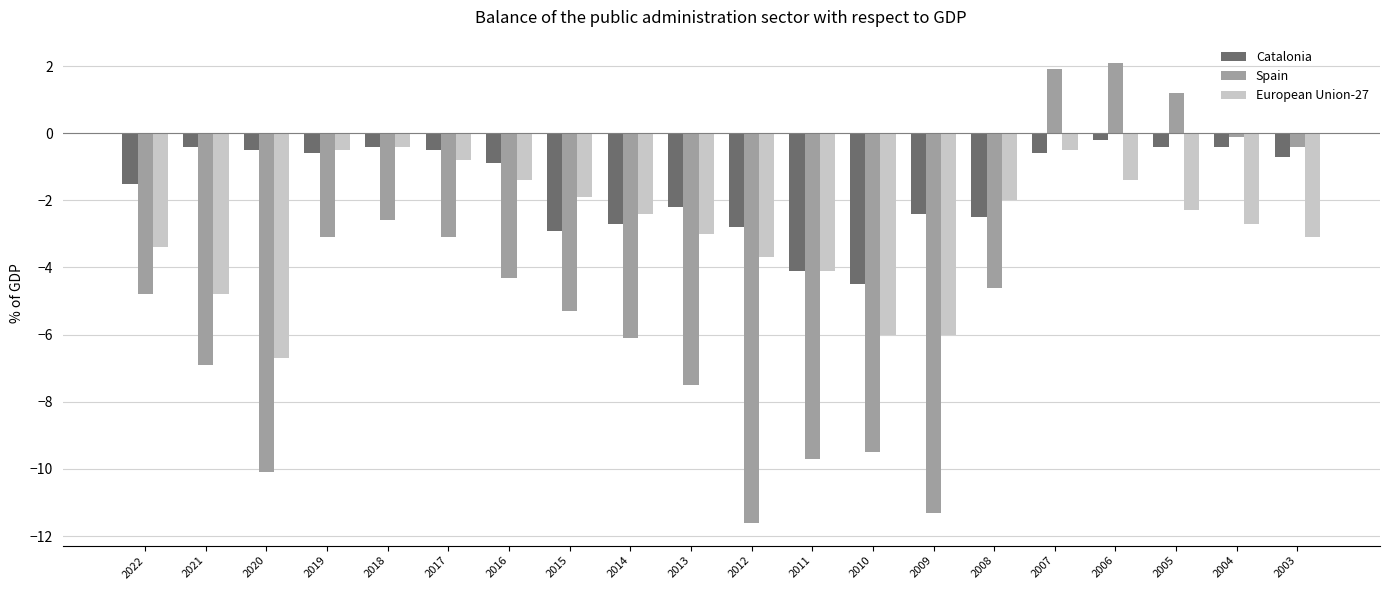

Rank the series by their average value, from highest to lowest.

Catalonia, European Union-27, Spain